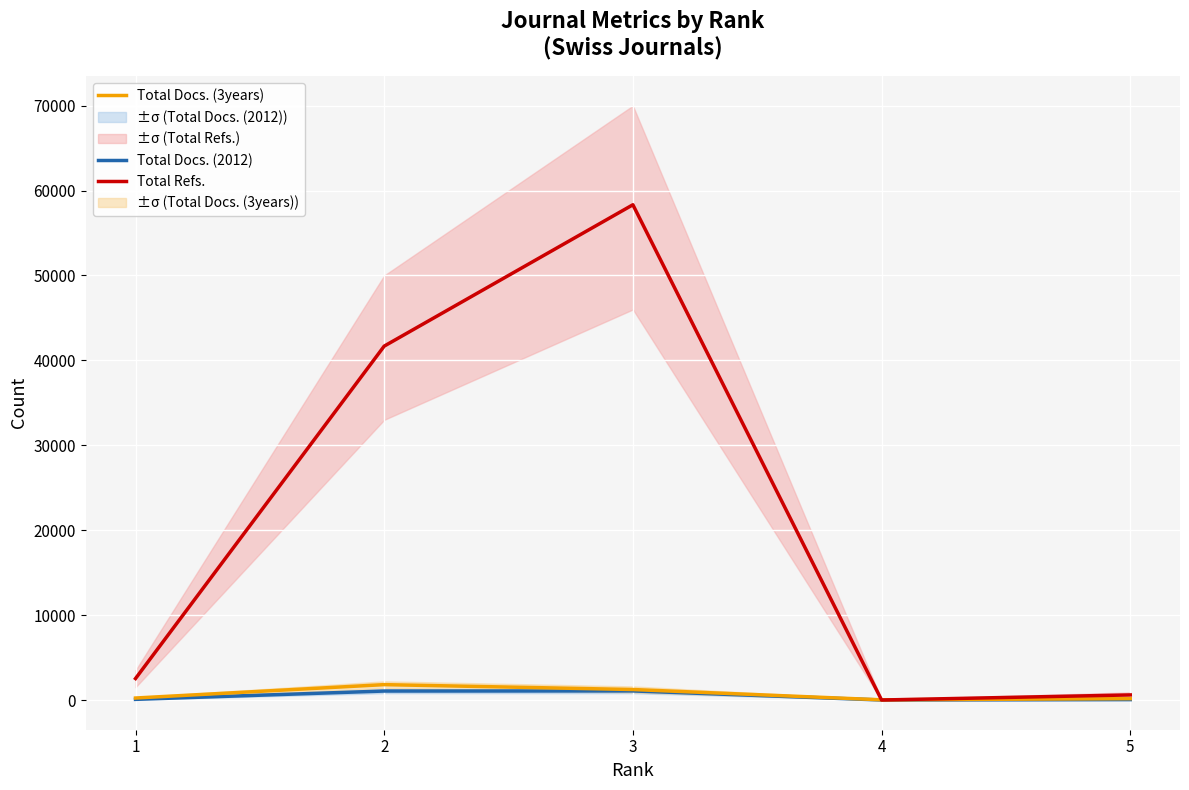

At which category does Total Refs. reach its first local valley?

4